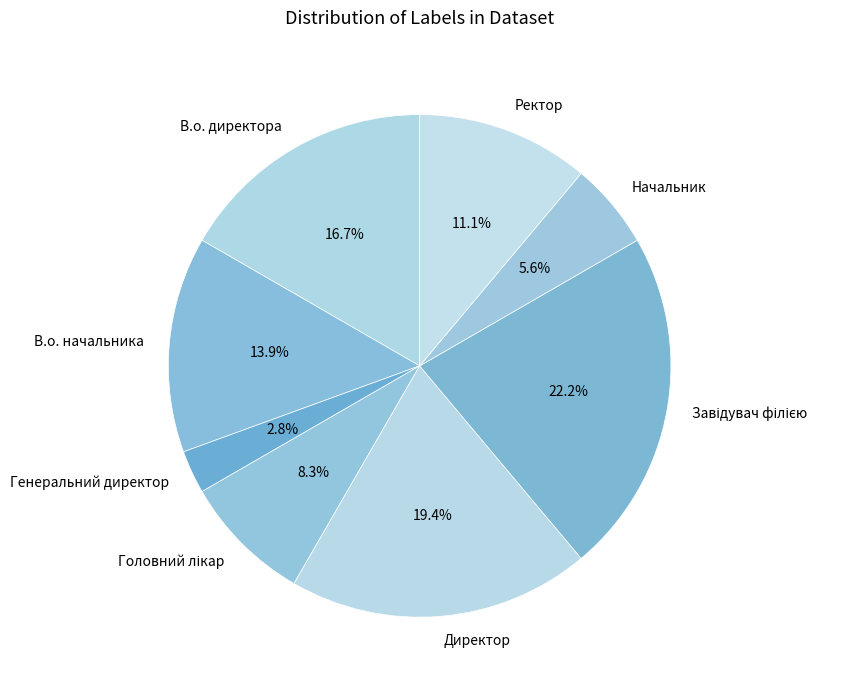

To the nearest percent, what is the average slice percentage?

12%